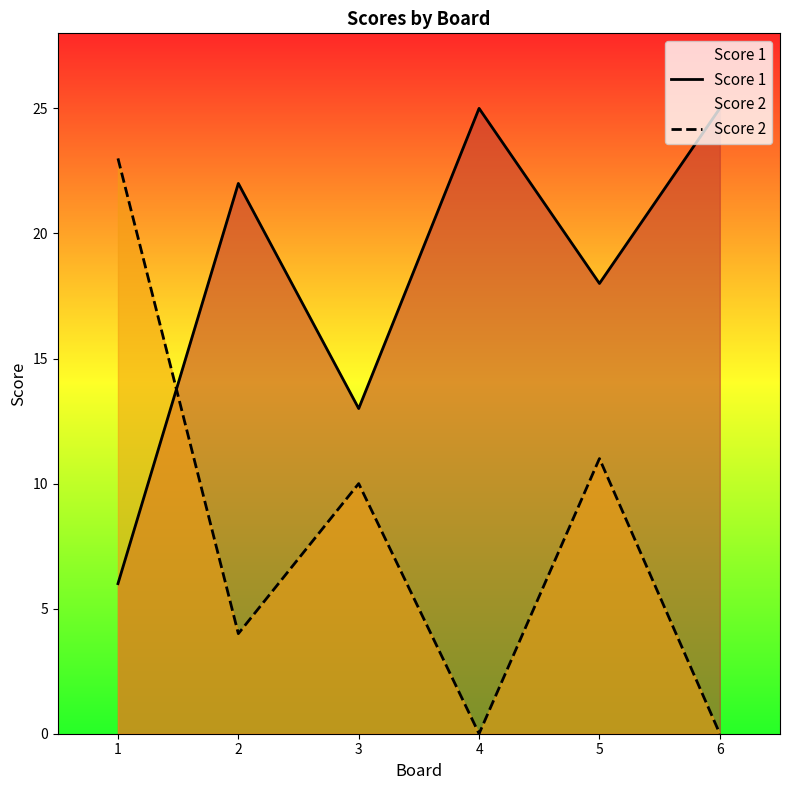

Is it true that Score 1 equals 11 at 2?

False